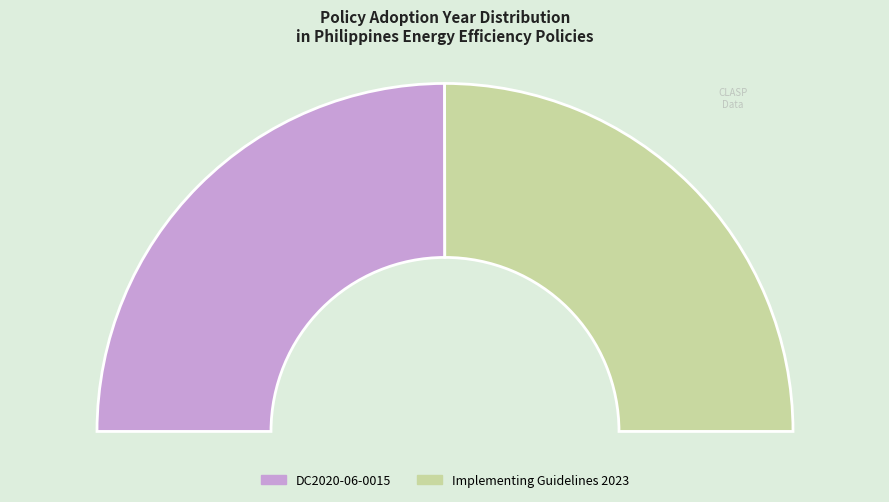

Does Implementing Guidelines of the Philippines account for over 50% of the chart?

Yes